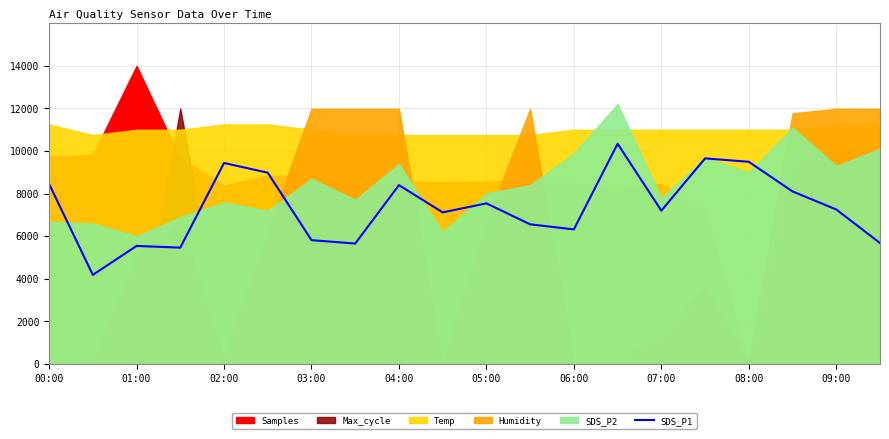

True or false: SDS_P1 has a value of 5544.0 at 01:00.

True